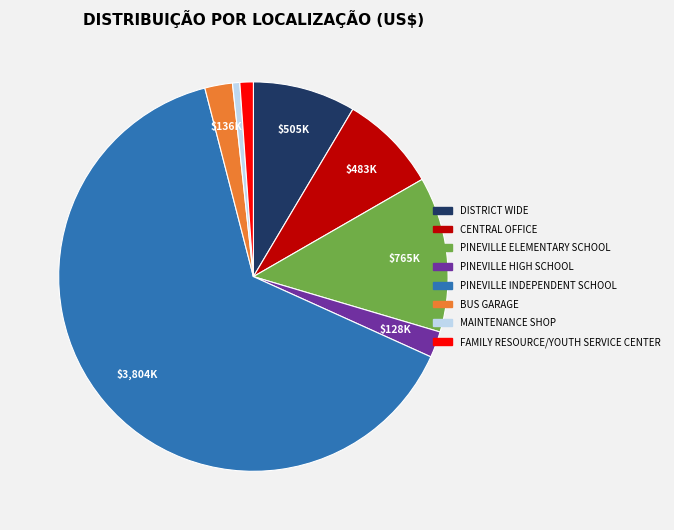

Does any single category account for the majority?

Yes